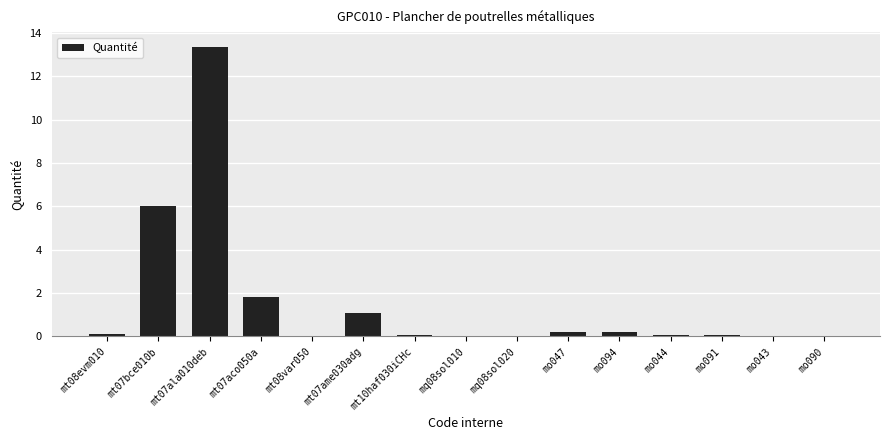

What is the sum of all values?

23.1